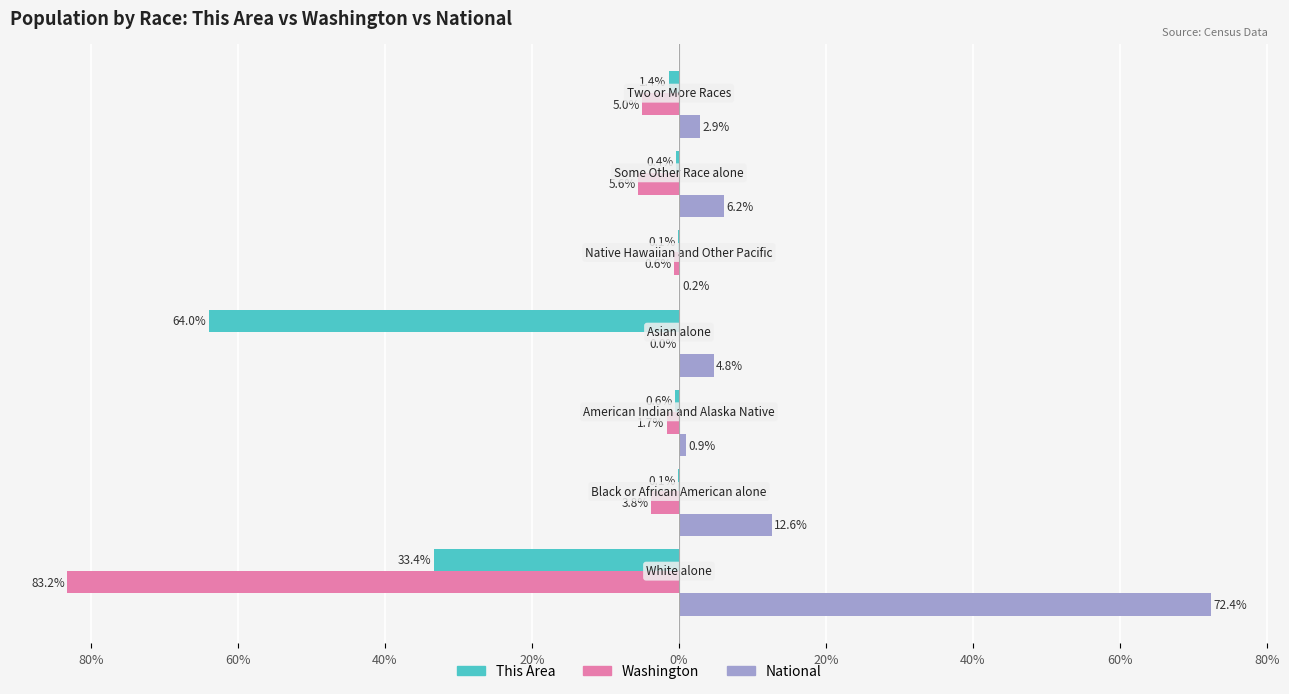

What are all the series names shown in the legend?

This Area, Washington, National